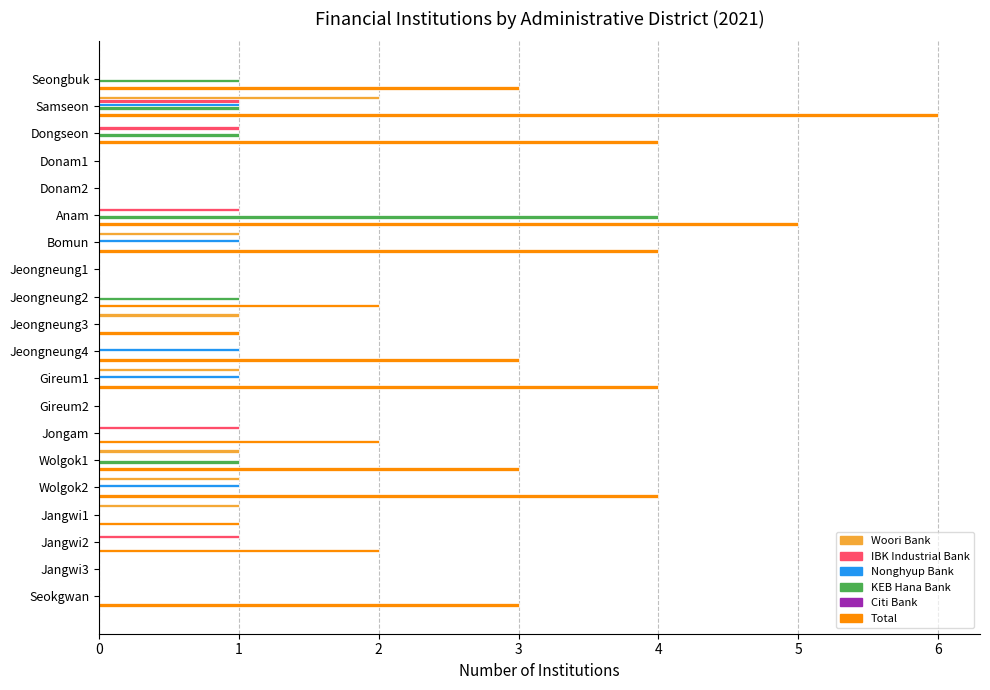

Is the value of Total at Seongbuk greater than the value of Nonghyup Bank at Samseon?

Yes